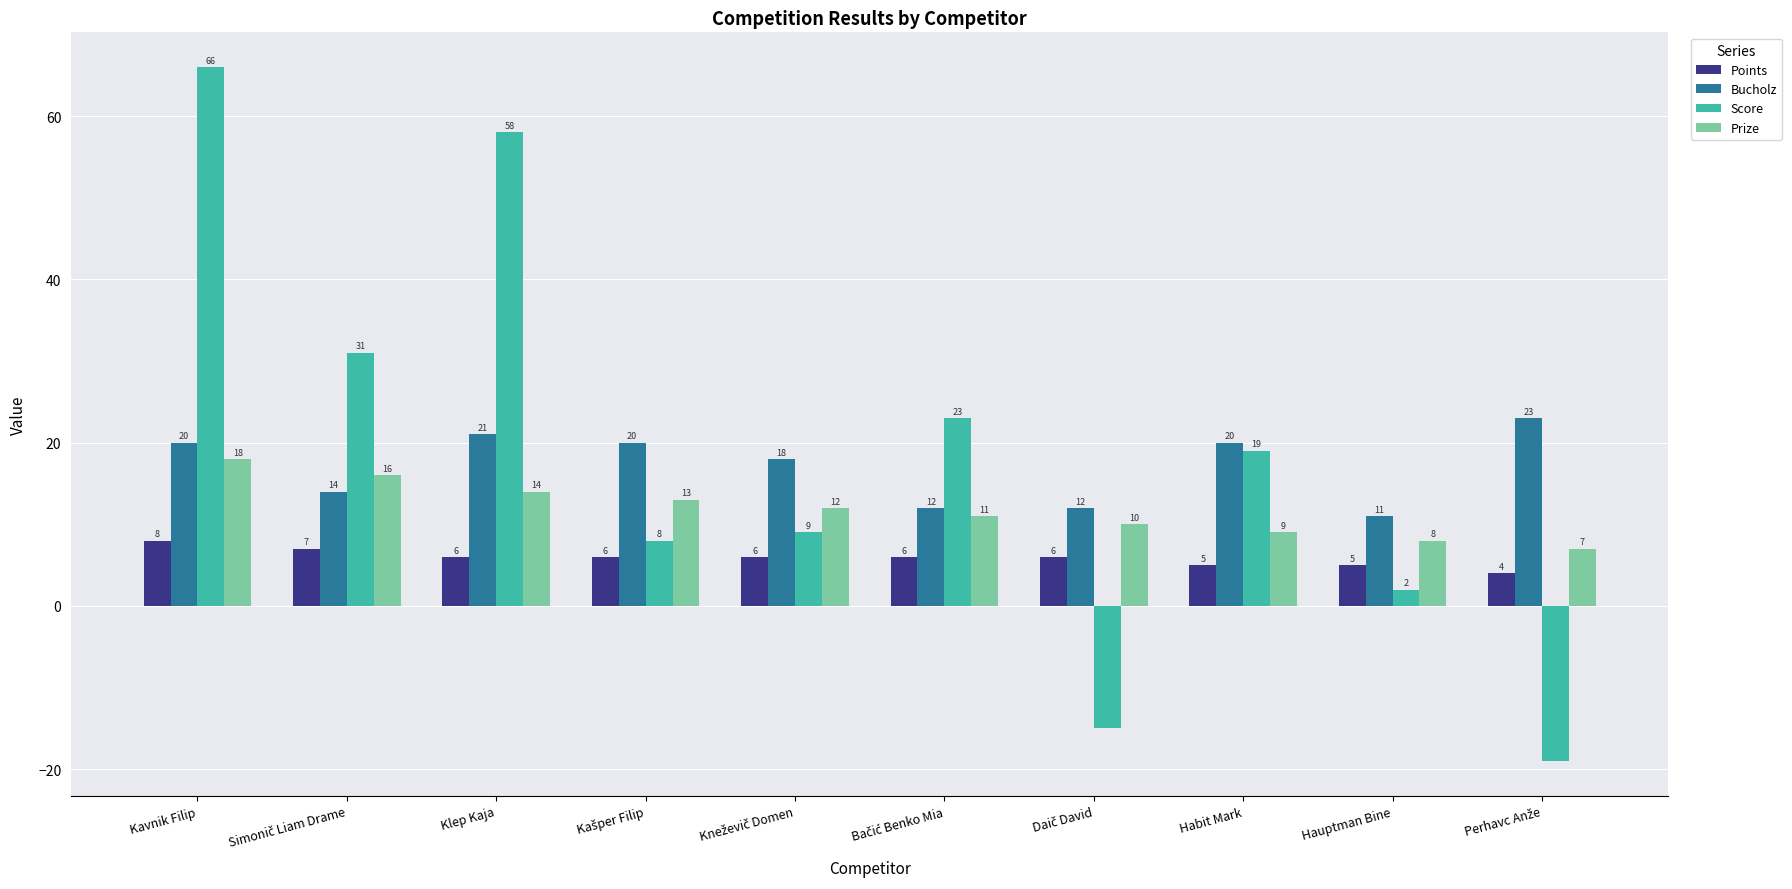

Reading left to right, transcribe all the data shown in this chart.

Points: 8	7	6	6	6	6	6	5	5	4
Bucholz: 20	14	21	20	18	12	12	20	11	23
Score: 66	31	58	8	9	23	-15	19	2	-19
Prize: 18	16	14	13	12	11	10	9	8	7